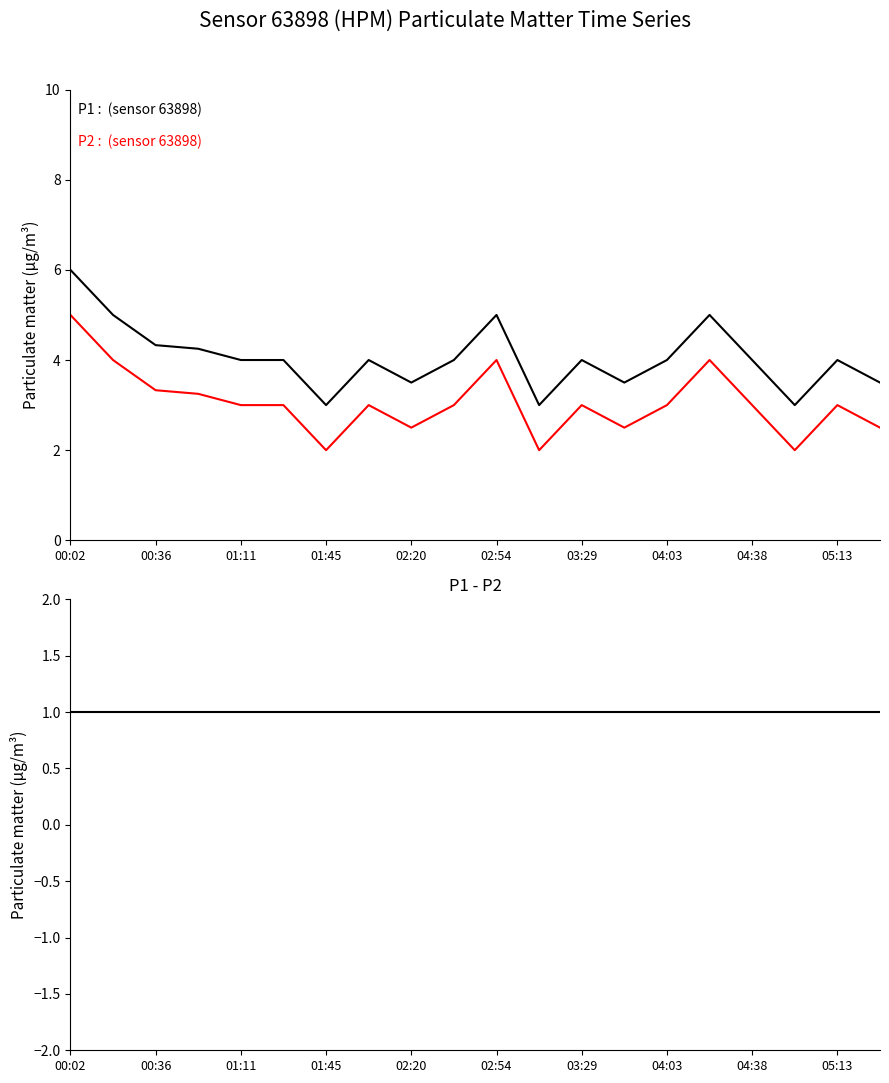

What is the difference between the maximum and minimum values in the P1 series?

3.0